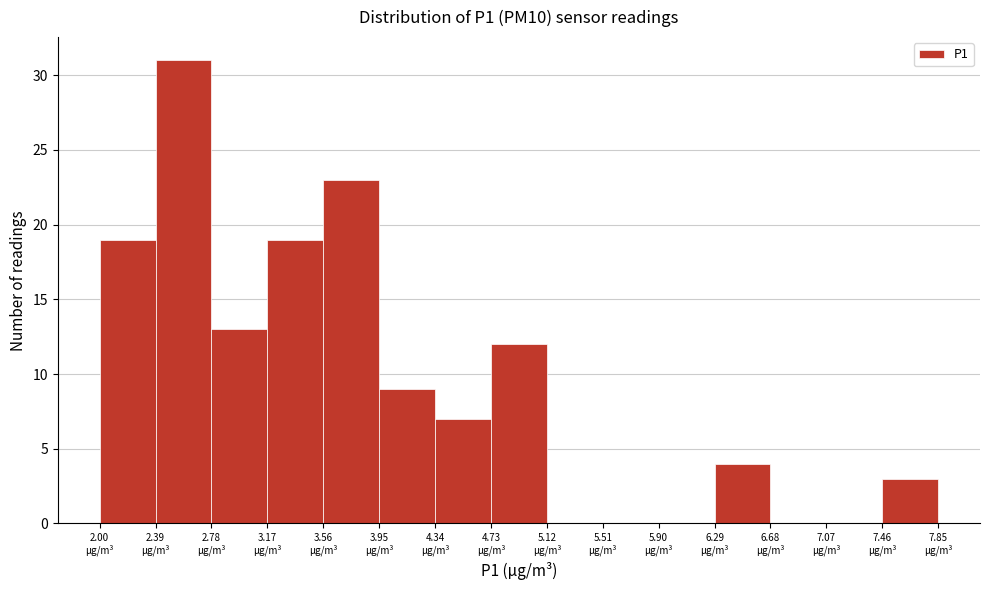

Which range on the x-axis has the tallest bar?

2.39 to 2.78